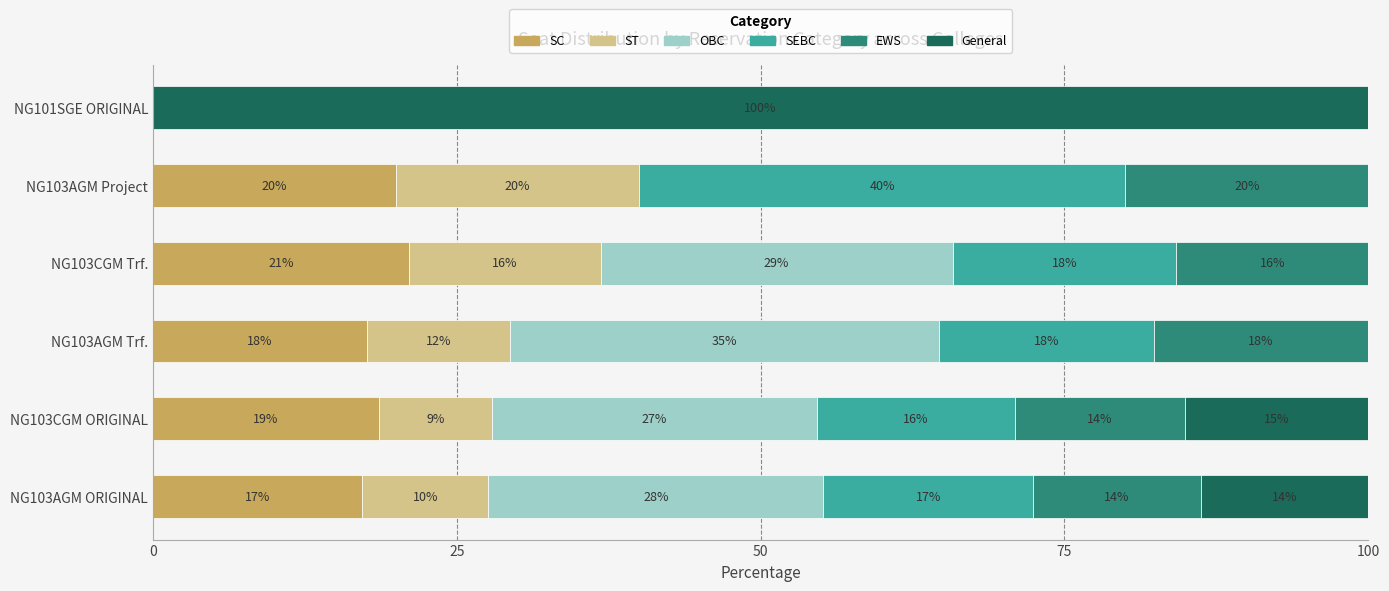

What are all the series names shown in the legend?

SC, ST, OBC, SEBC, EWS, General